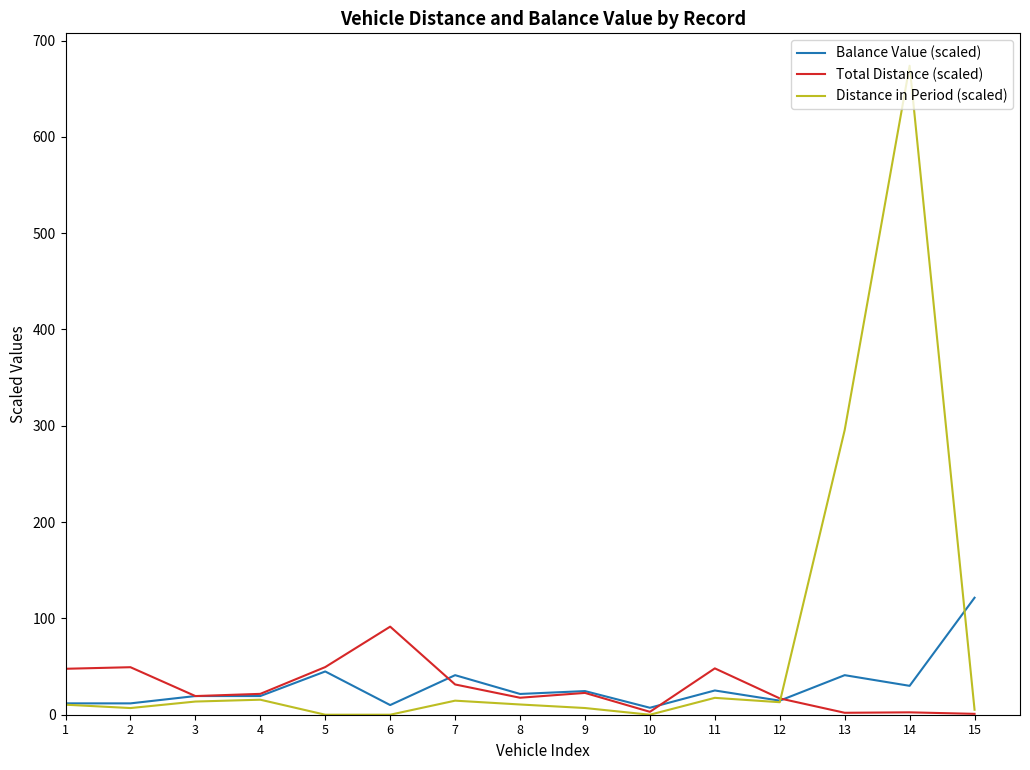

Between 11 and 13, which series saw the biggest shift?

Distance in Period (scaled)